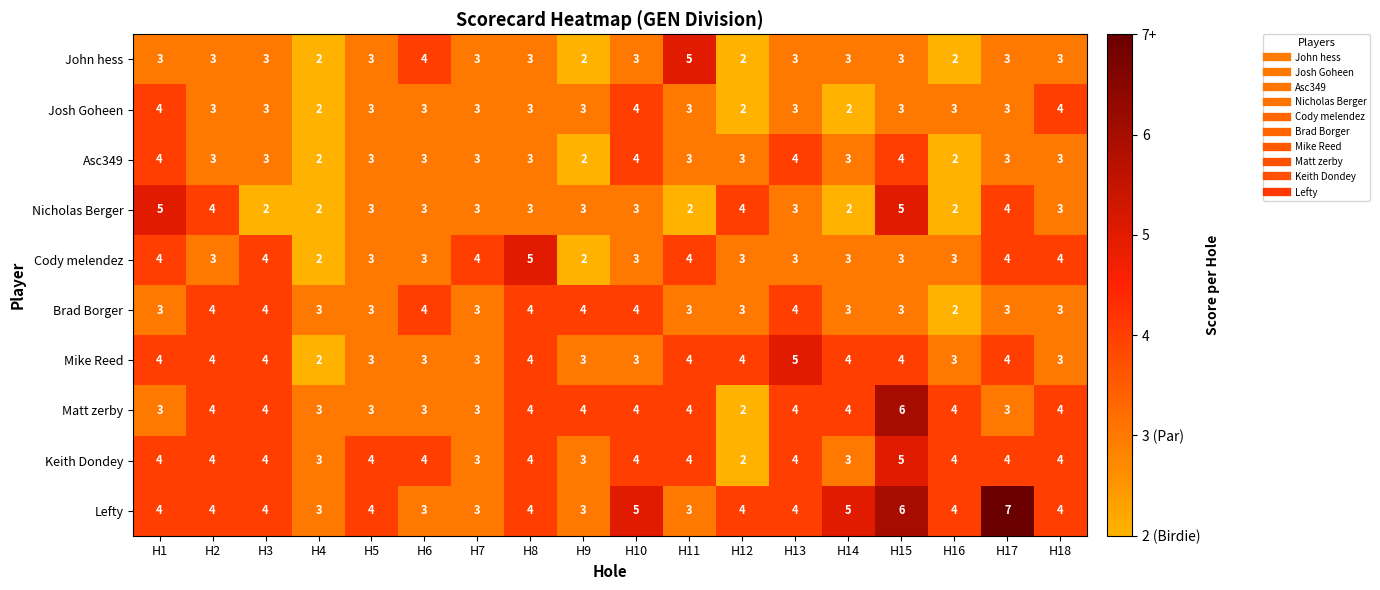

Where does the Josh Goheen series first go above 3?

H1